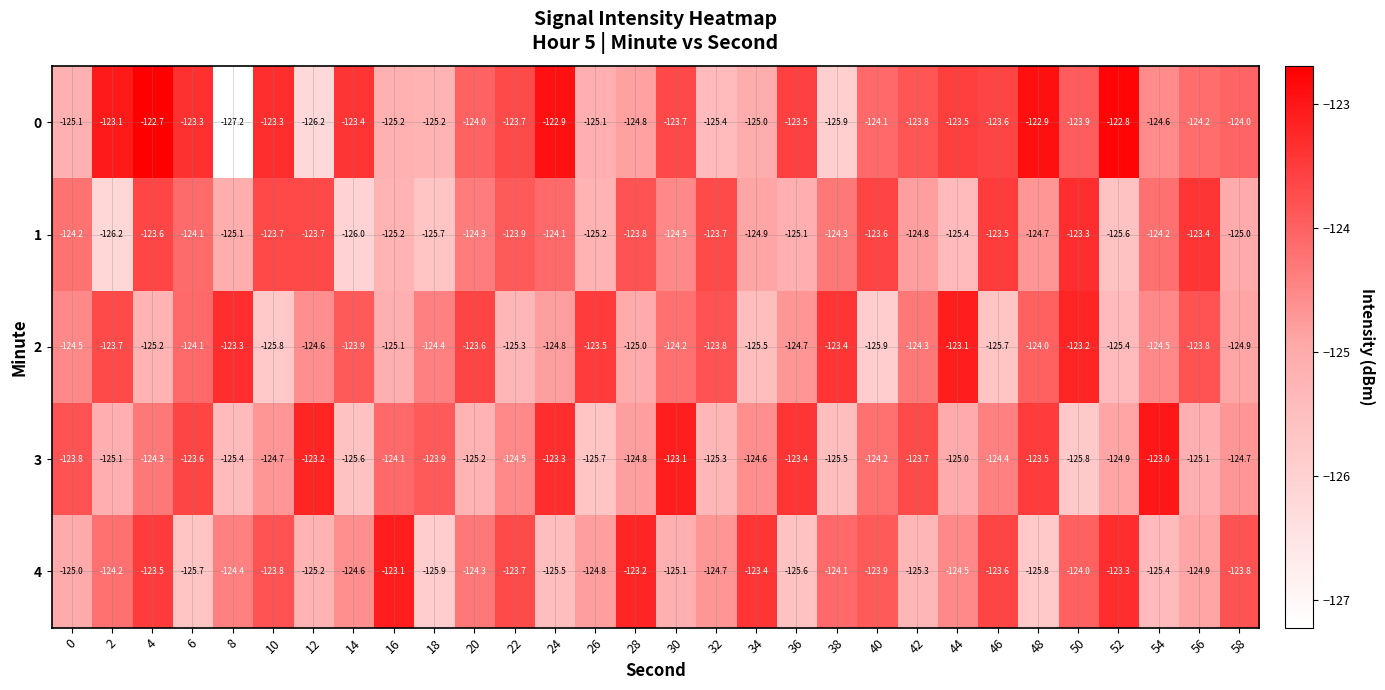

What is the difference between the second highest and second lowest values in the 1 series?

2.6